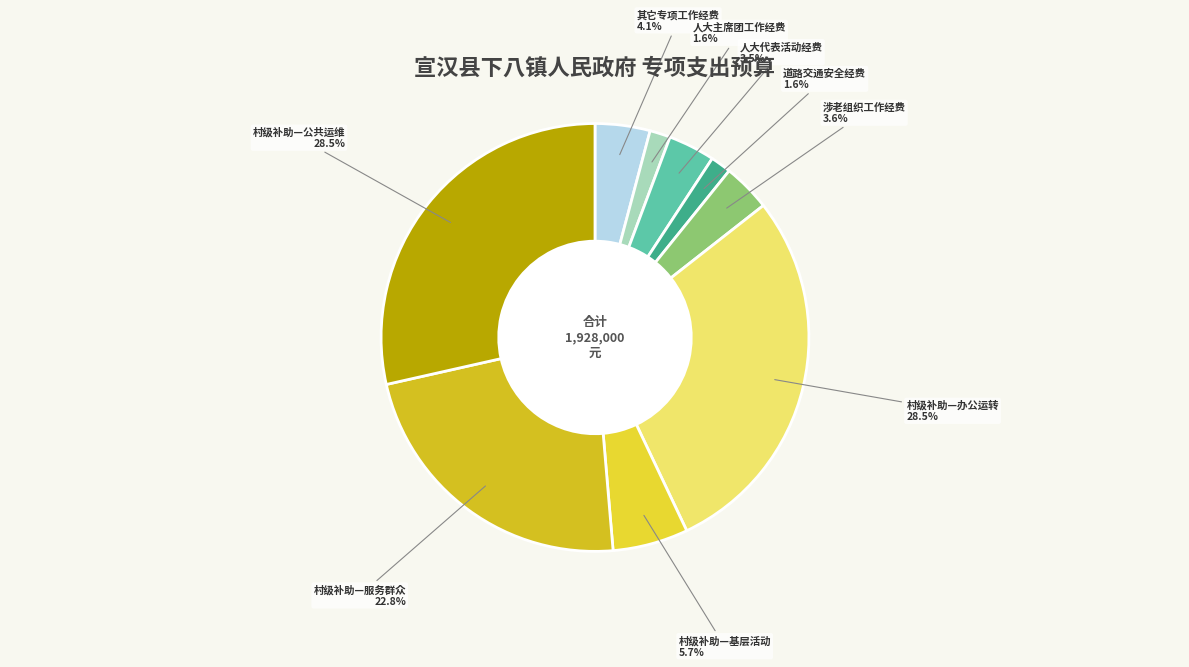

Does 村级补助—基层活动 represent more than half of the total?

No